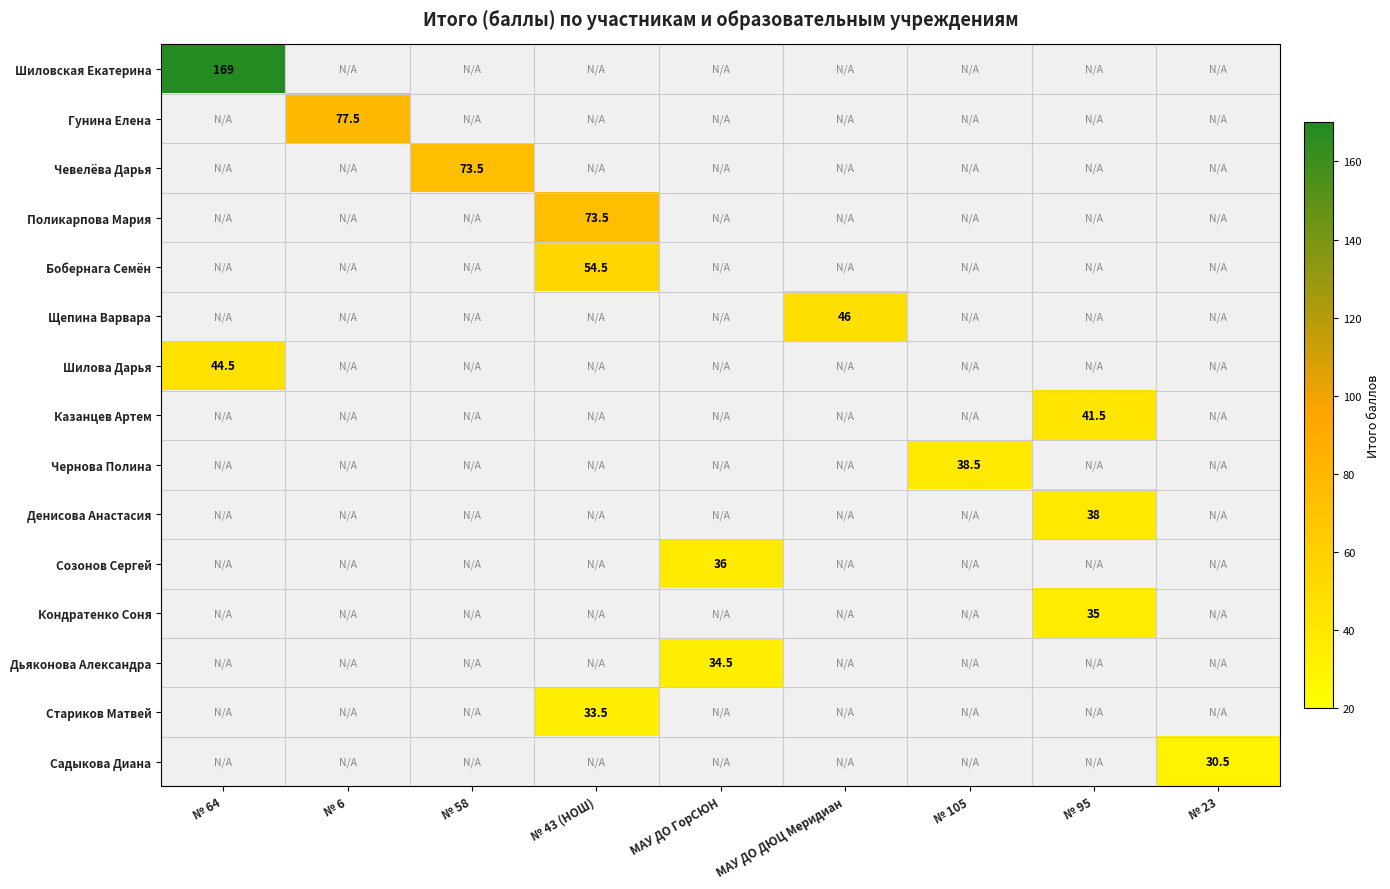

The Гунина Елена series shows 77.5 at № 6. True or false?

True